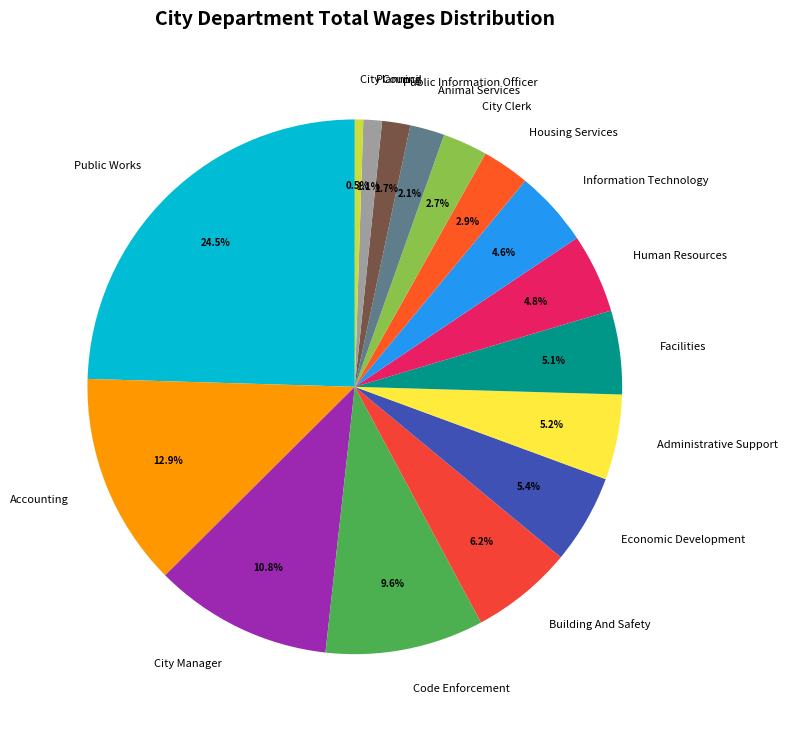

To the nearest percent, what is the difference between the Facilities and Public Works slice percentages?

19%